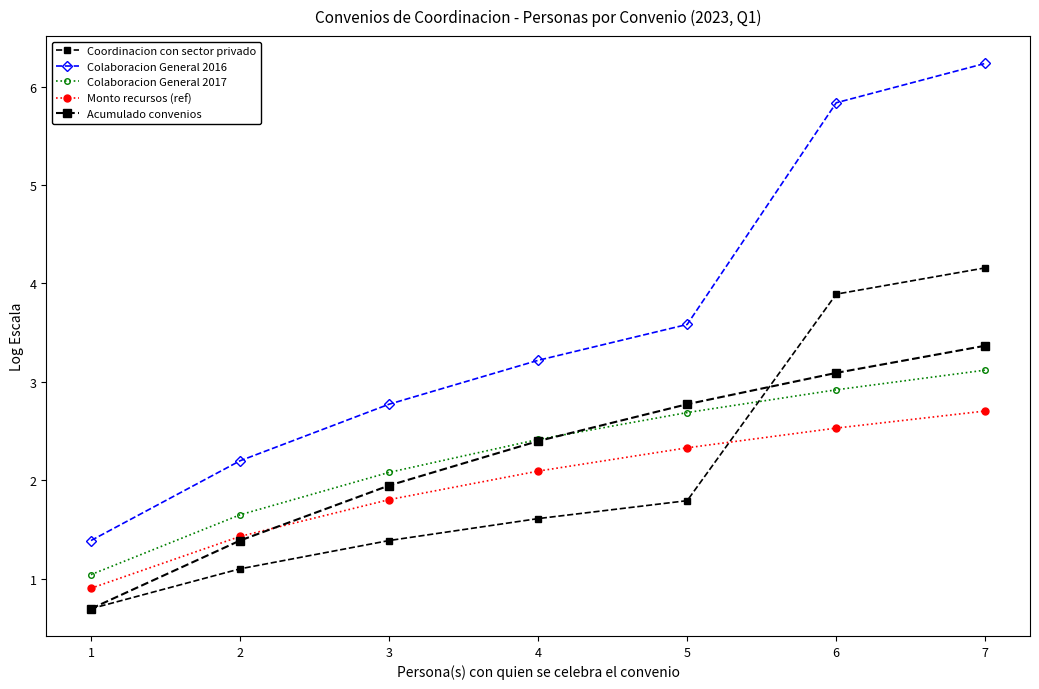

How many lines are shown in the chart?

5